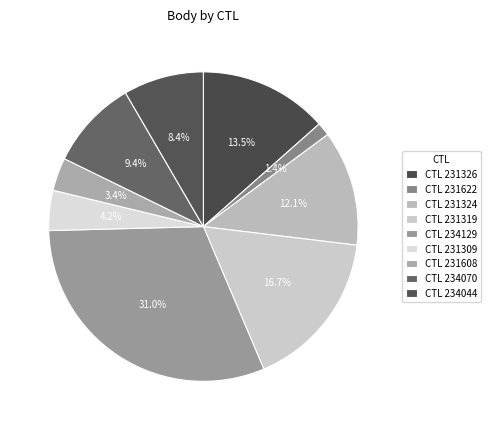

Which category has the biggest portion of the pie?

234129